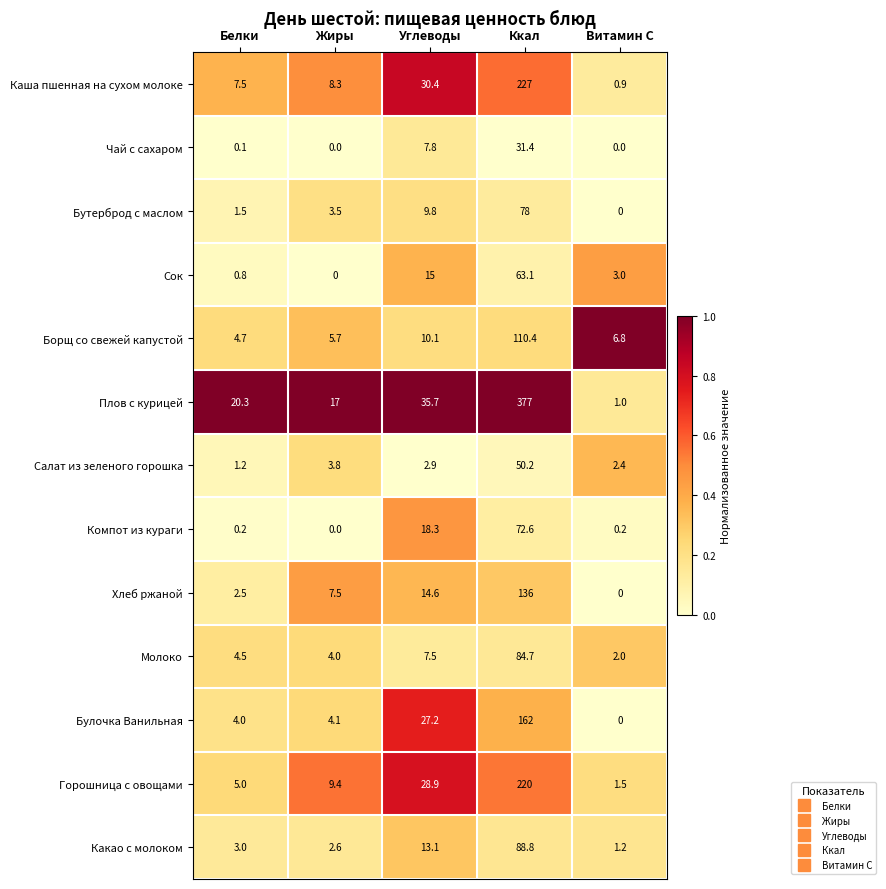

True or false: Сок has a value of 0.8 at Белки.

True